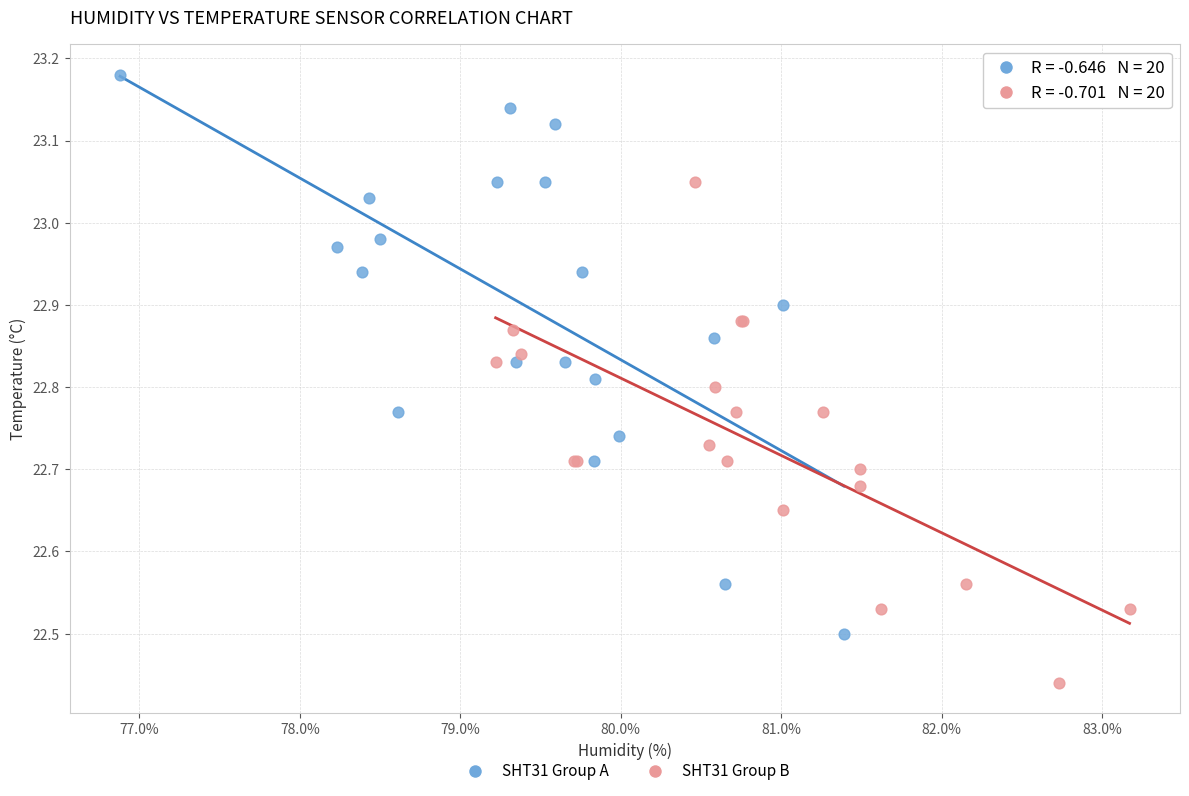

Which series contains the highest Y value?

SHT31 Group A